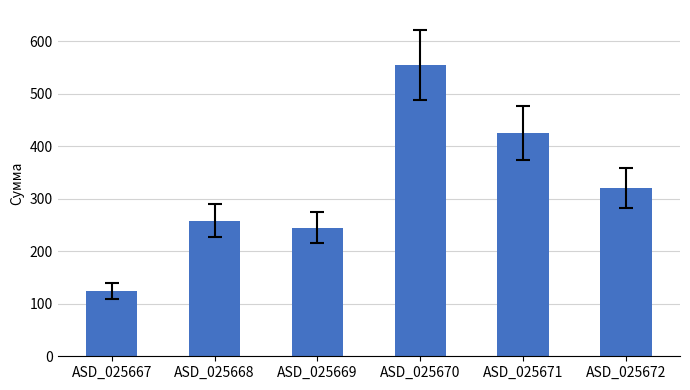

How many data points are less than 321?

3